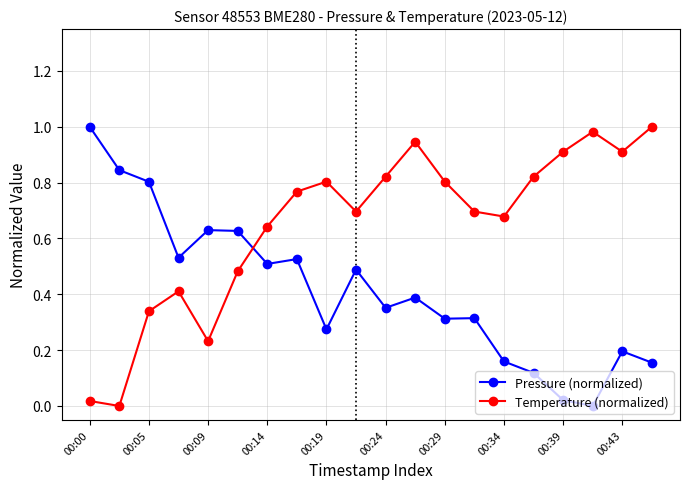

List the series in order of their overall mean, highest first.

Temperature (normalized), Pressure (normalized)